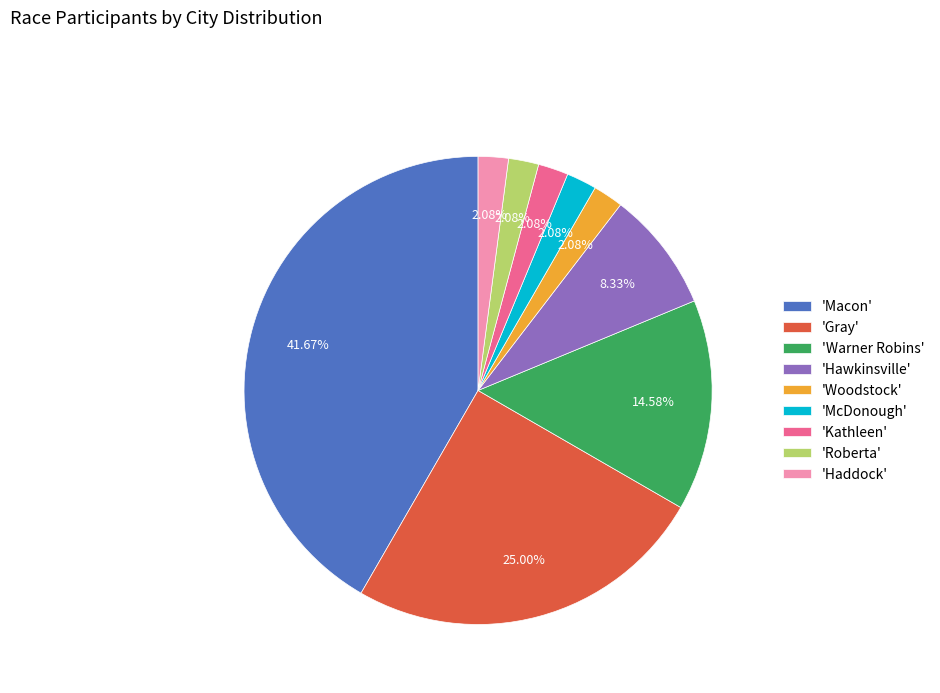

Does 'Roberta' represent more than half of the total?

No